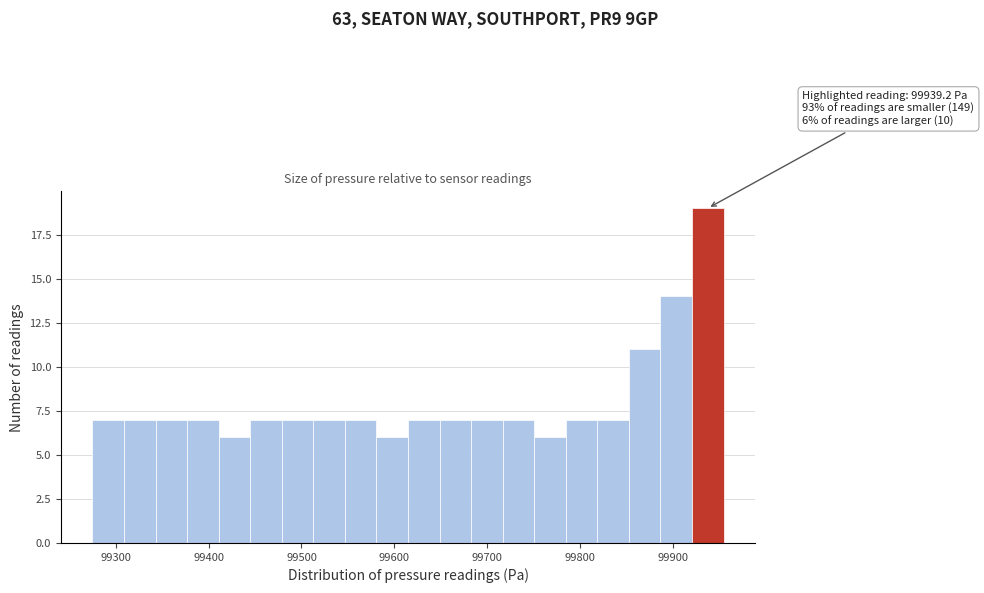

Read against the x-axis, roughly where is the centre of the tallest bar?

99940